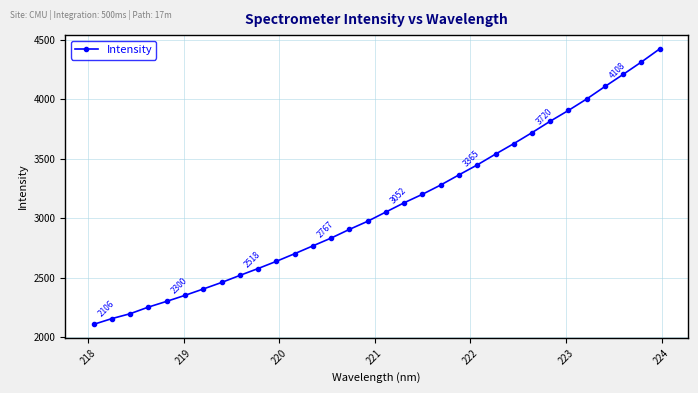

How many values are below 3052?

16